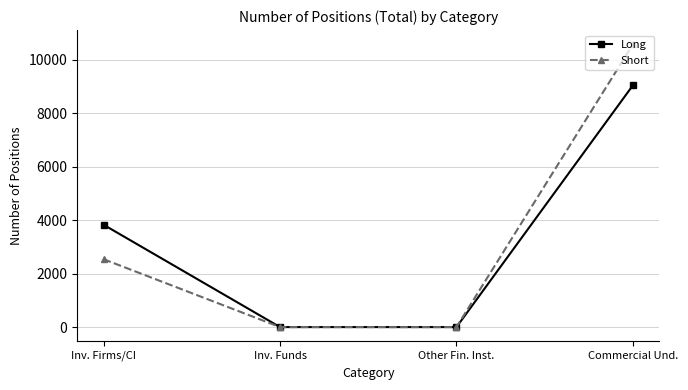

What value does the Long series have at Inv. Firms/CI, to the nearest 10?

3830